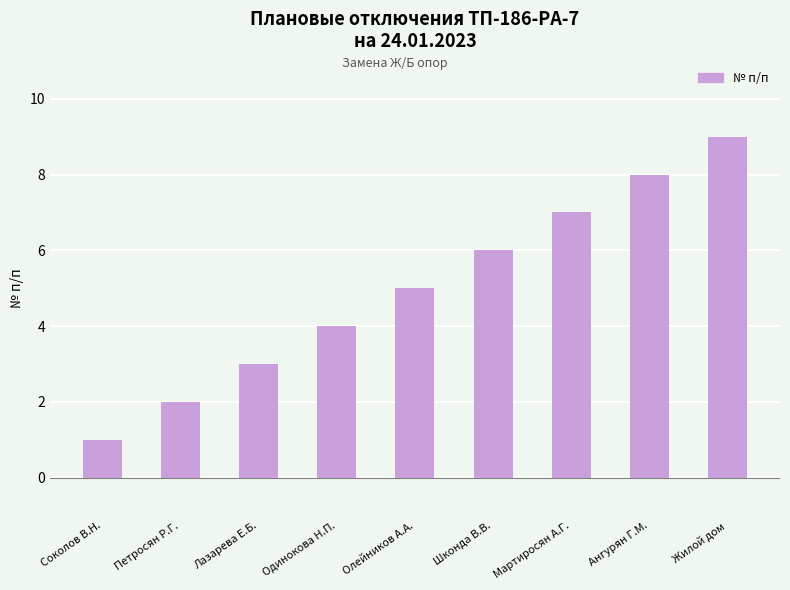

How many values are below 5?

4